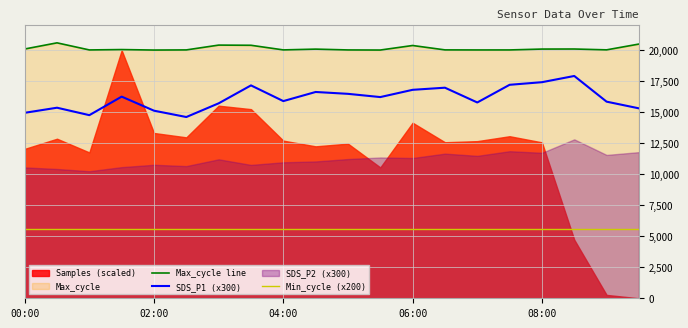

At how many categories does at least one series exceed 19815?

20